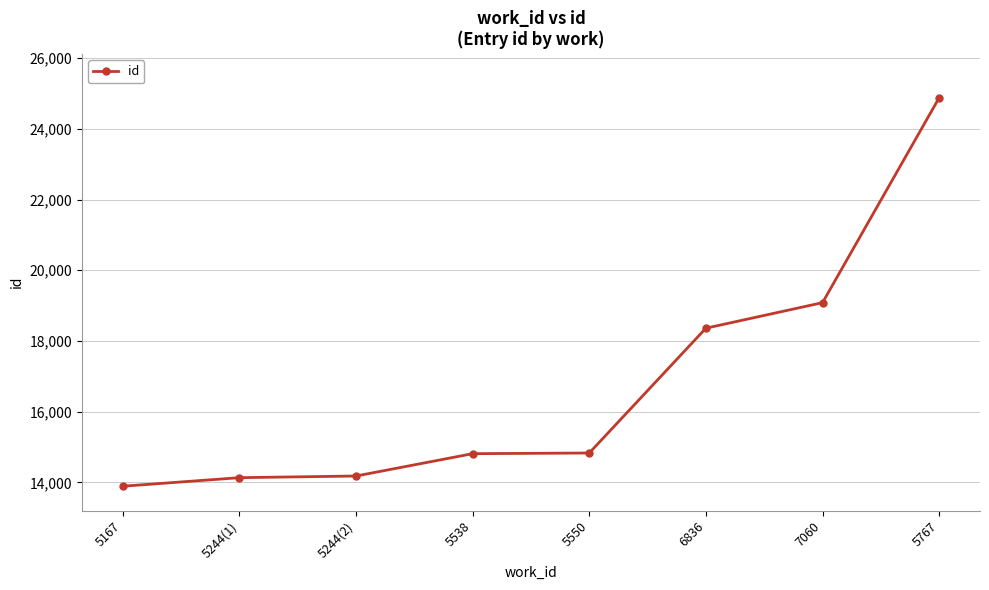

What is the ratio of the value at 5550 to the value at 5767?

0.6